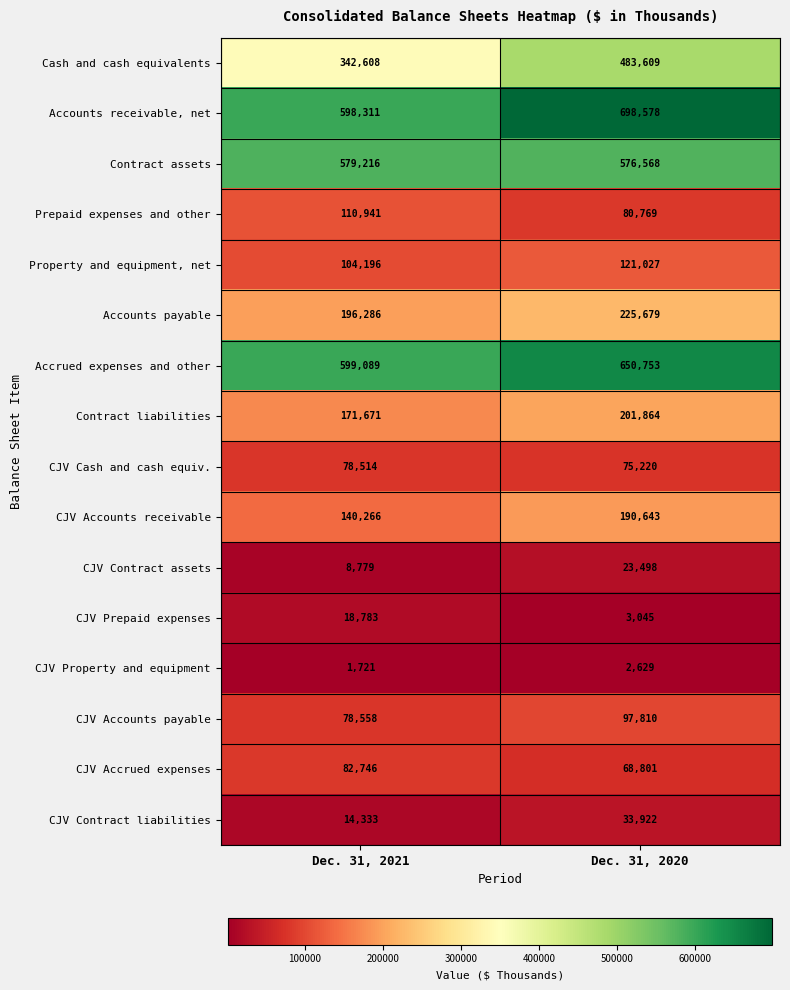

At which category does the chart reach its peak across all series?

Dec. 31, 2020